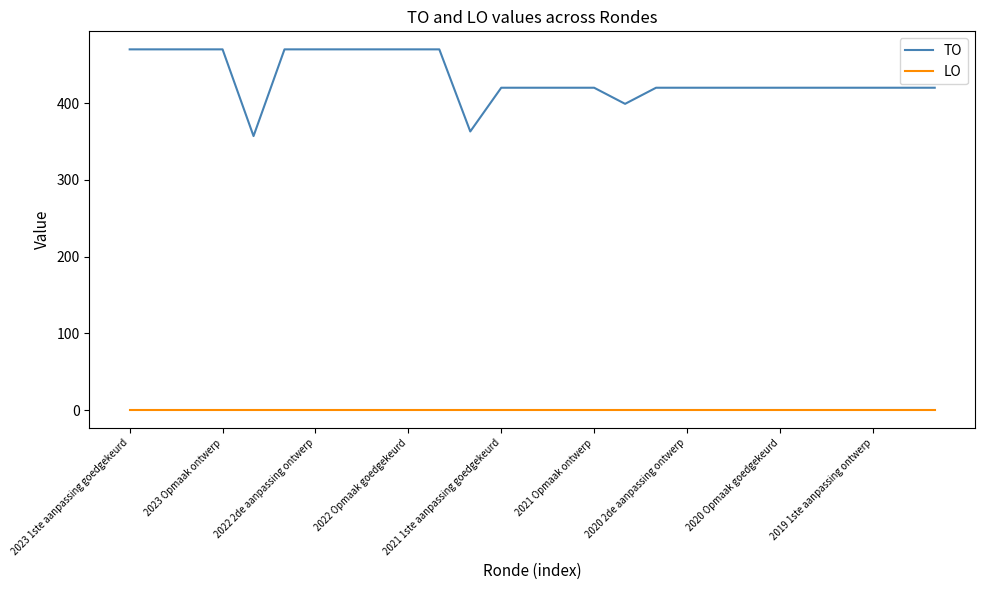

True or false: TO and LO intersect in this chart.

False